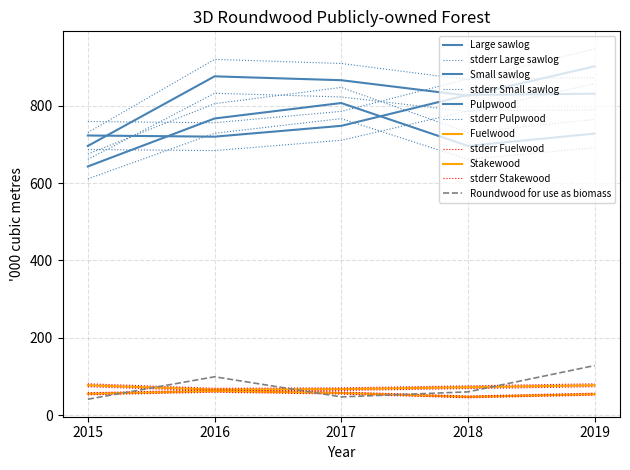

Which series changed the most between 2017 and 2018?

Small sawlog